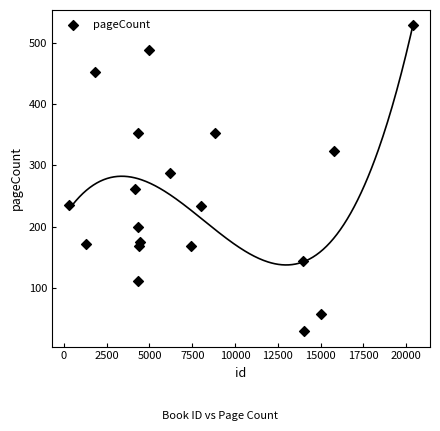

What Y value in the scatter plot is closest to 279?

288